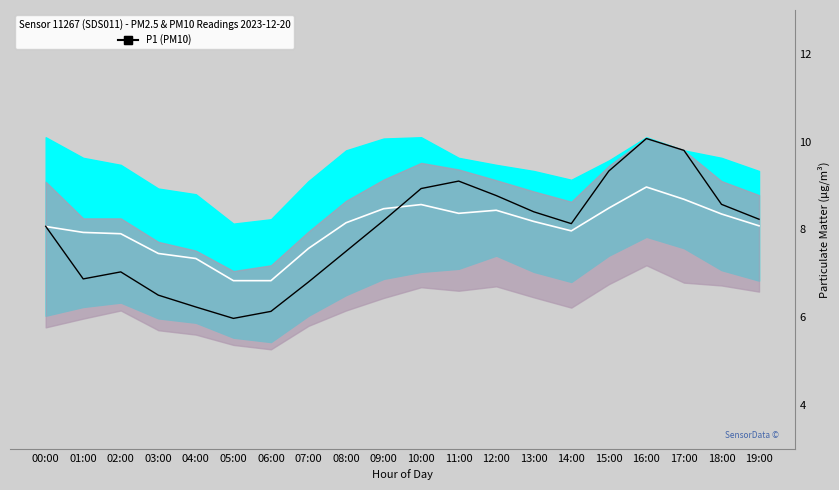

At which label is P1 closest to 8?

00:00